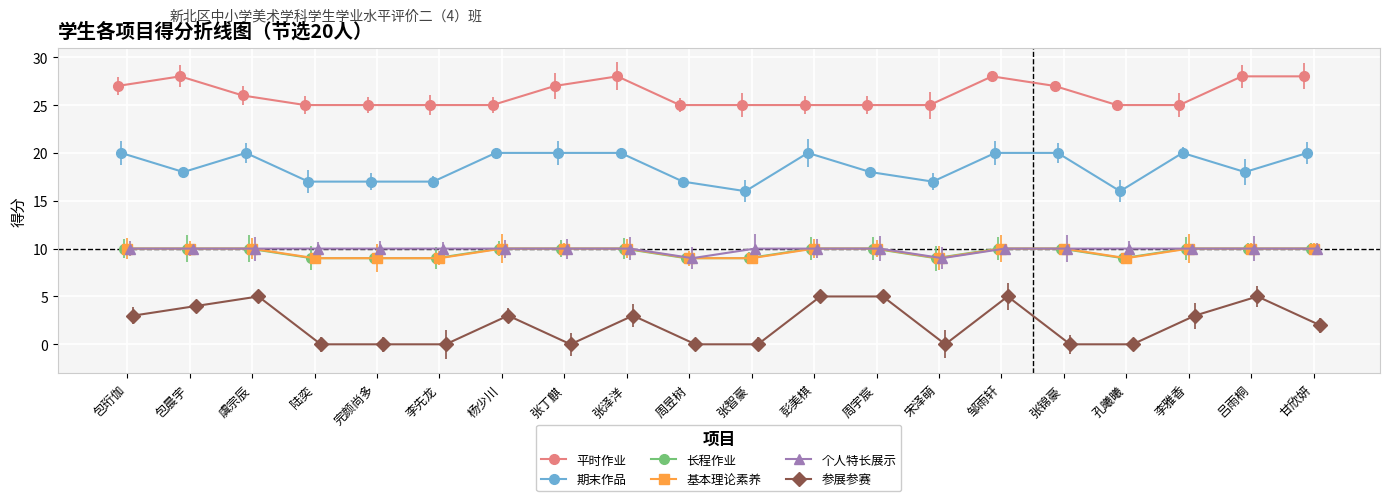

Where is the first local maximum for 平时作业?

包晨宇